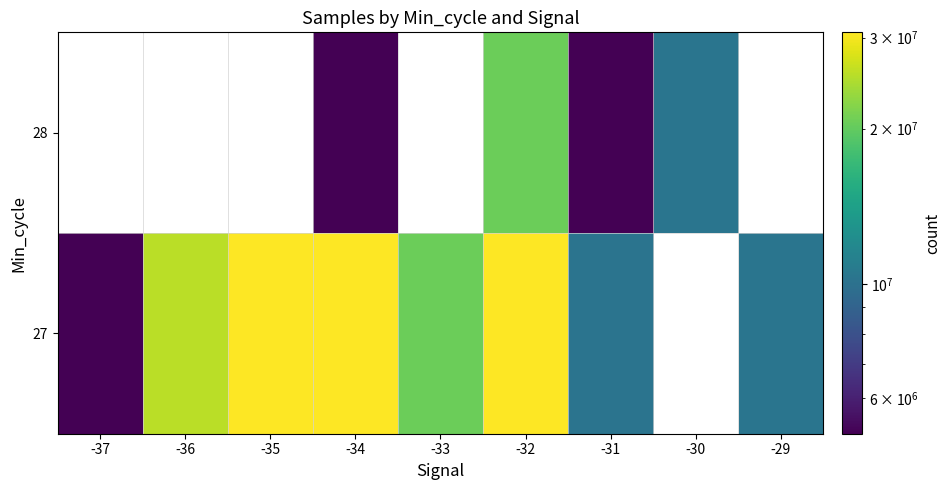

Where is 27 nearest to the value 17924682?

-33